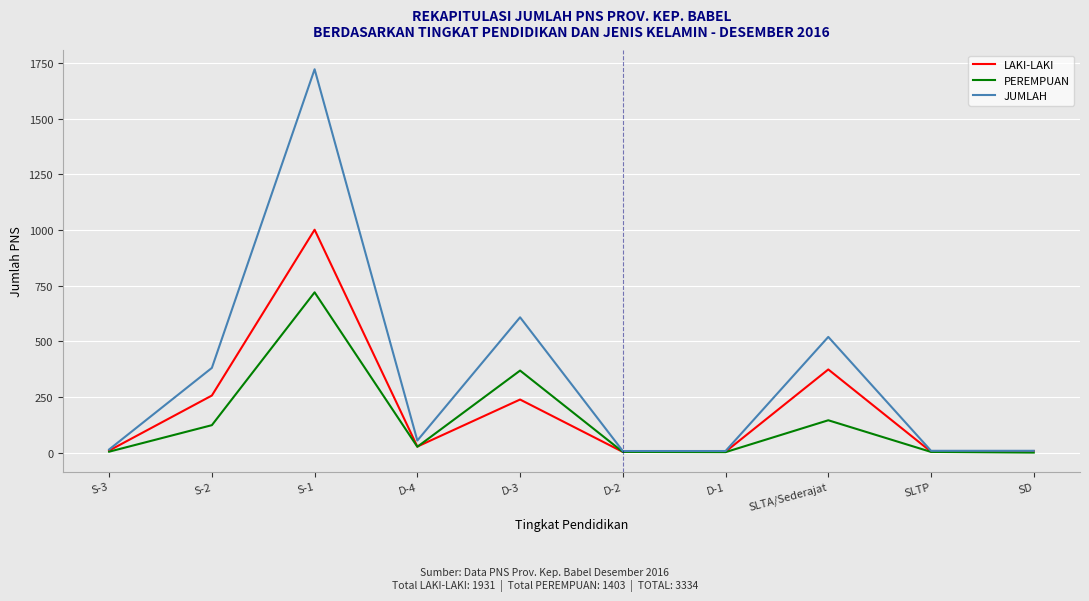

Rank the series by their average value, from lowest to highest.

PEREMPUAN, LAKI-LAKI, JUMLAH